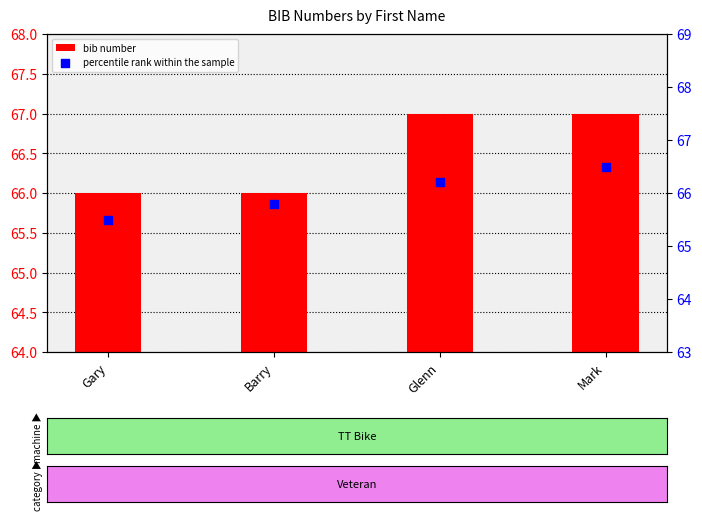

Which series has the largest Y range (max minus min)?

bib number